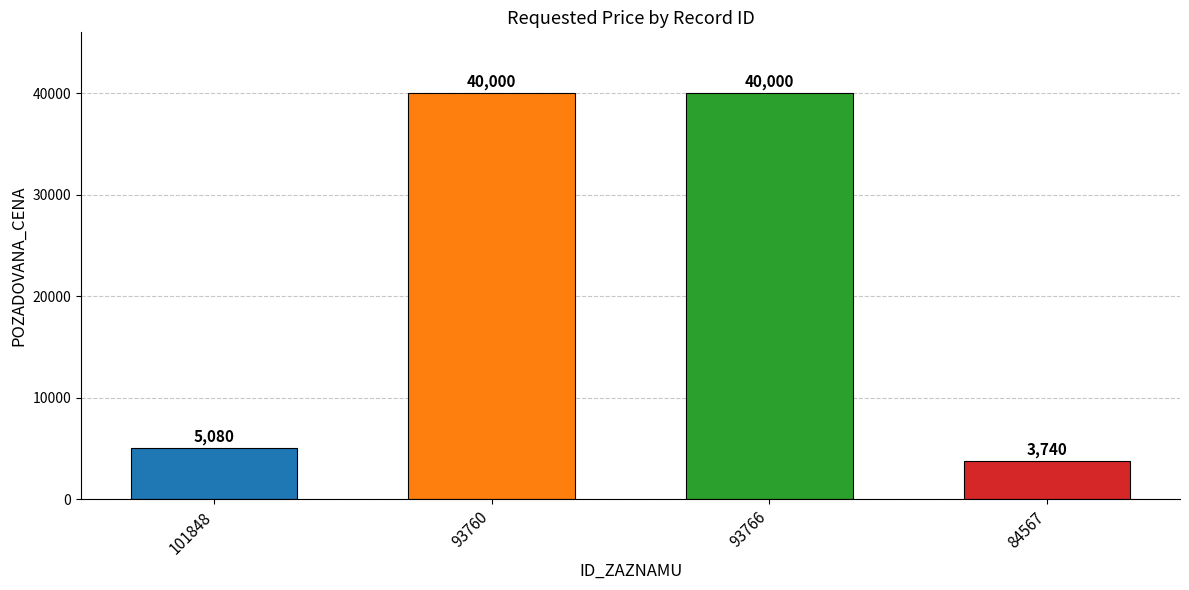

Are the bars horizontal?

No